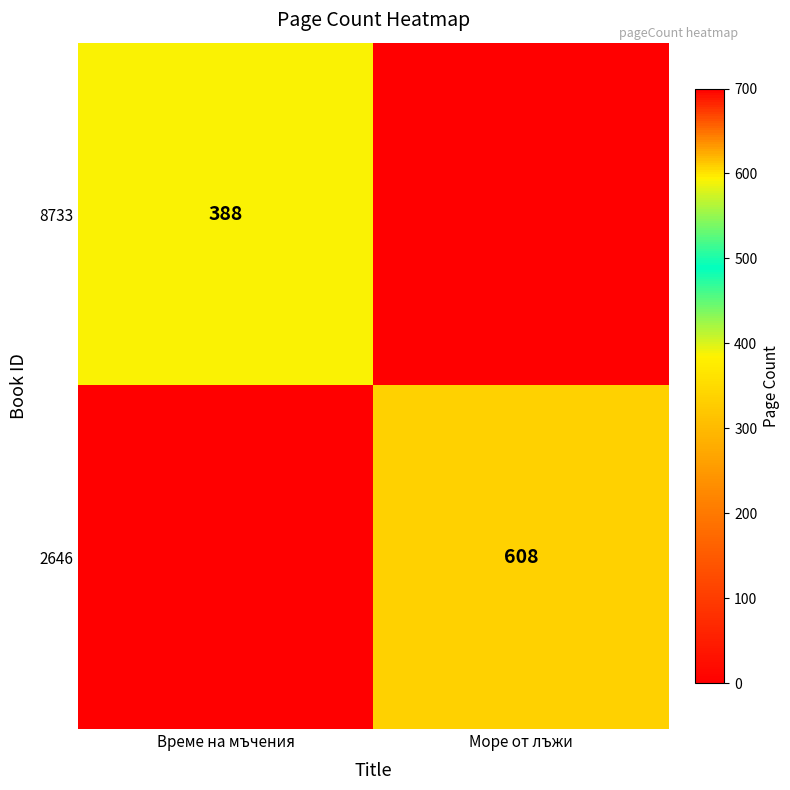

What is the spread (max minus min) of values at Море от лъжи?

608